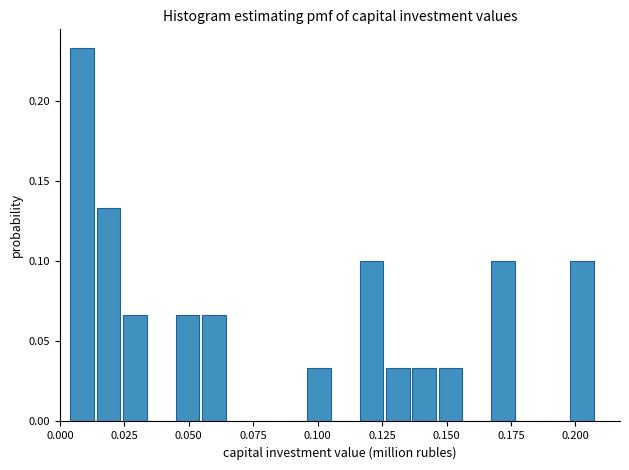

Around what value on the x-axis is the tallest bar? Give the approximate position of its centre, as read against the axis.

0.010